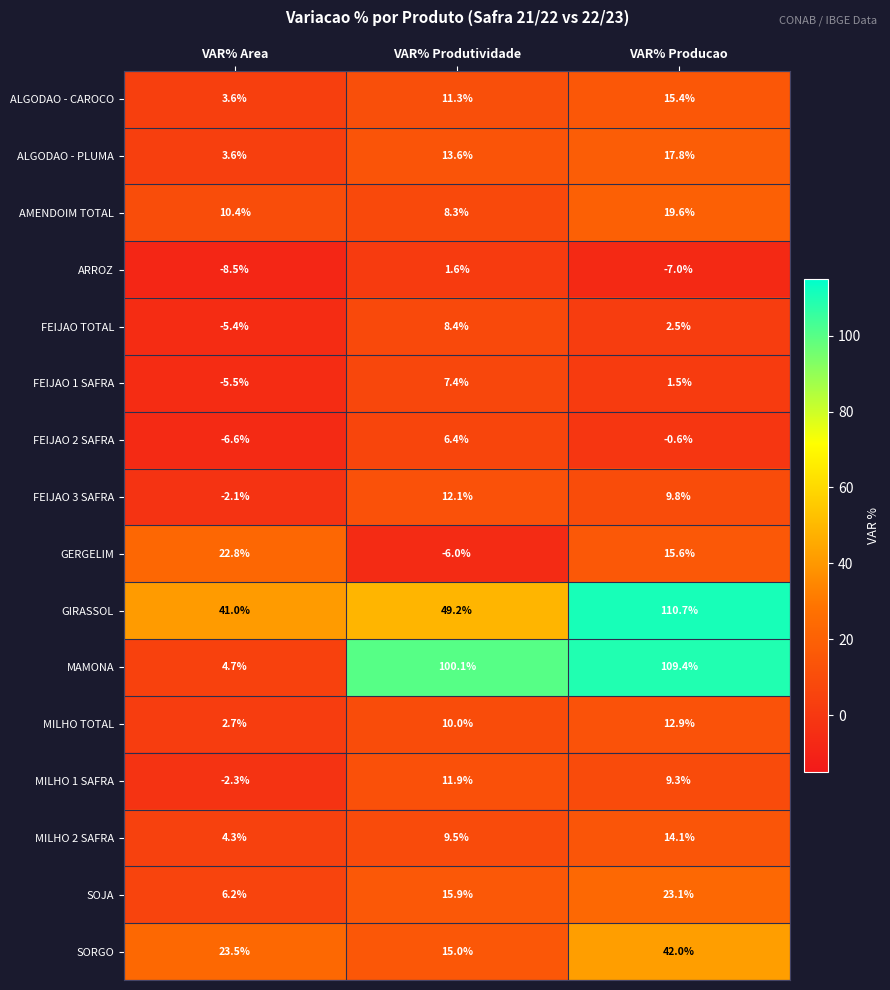

Which label corresponds to the largest value in the chart?

VAR% Producao